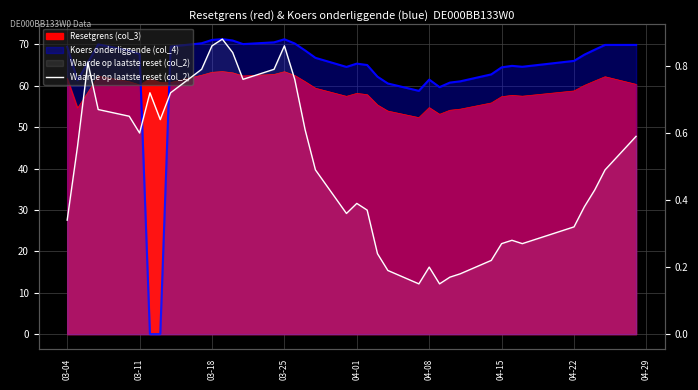

What is the value of the 8th point from the left?

0.6